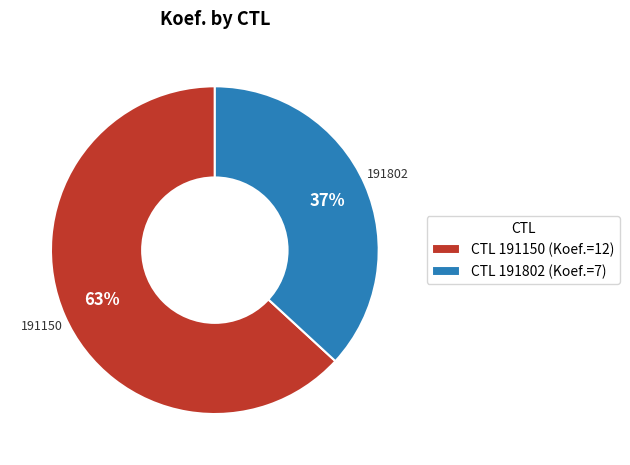

To the nearest percent, what is the difference between the largest and smallest slice percentages?

26%